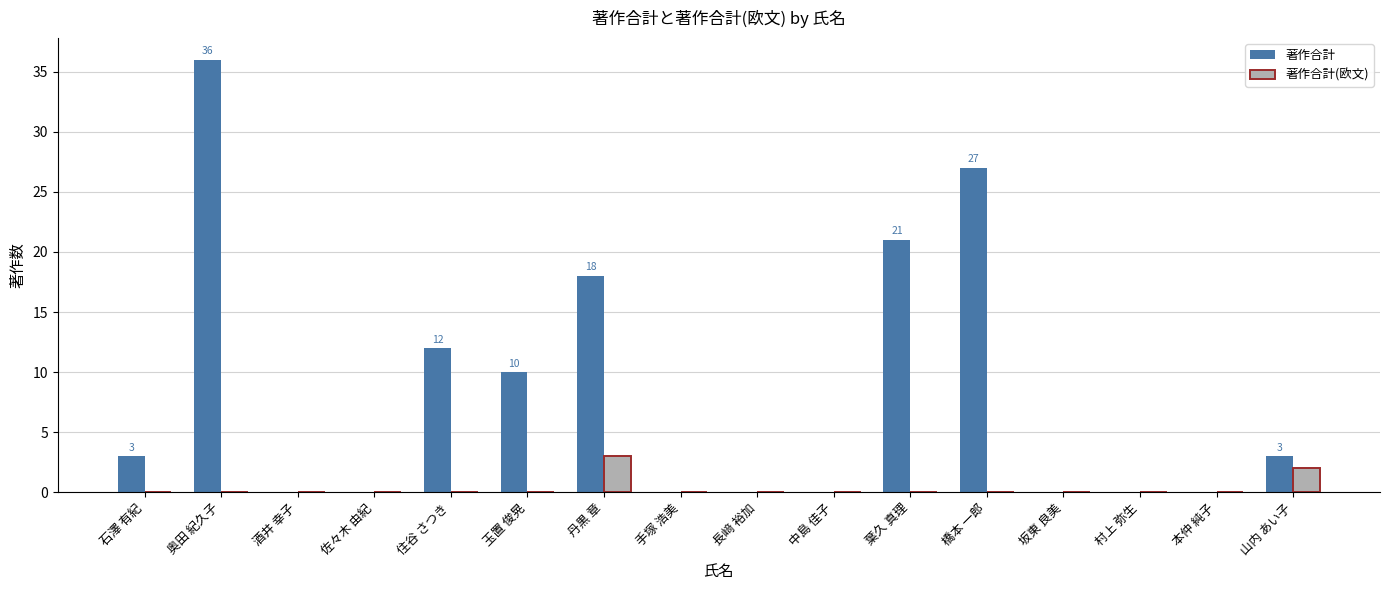

At which category is the sum across all series the highest?

奥田 紀久子